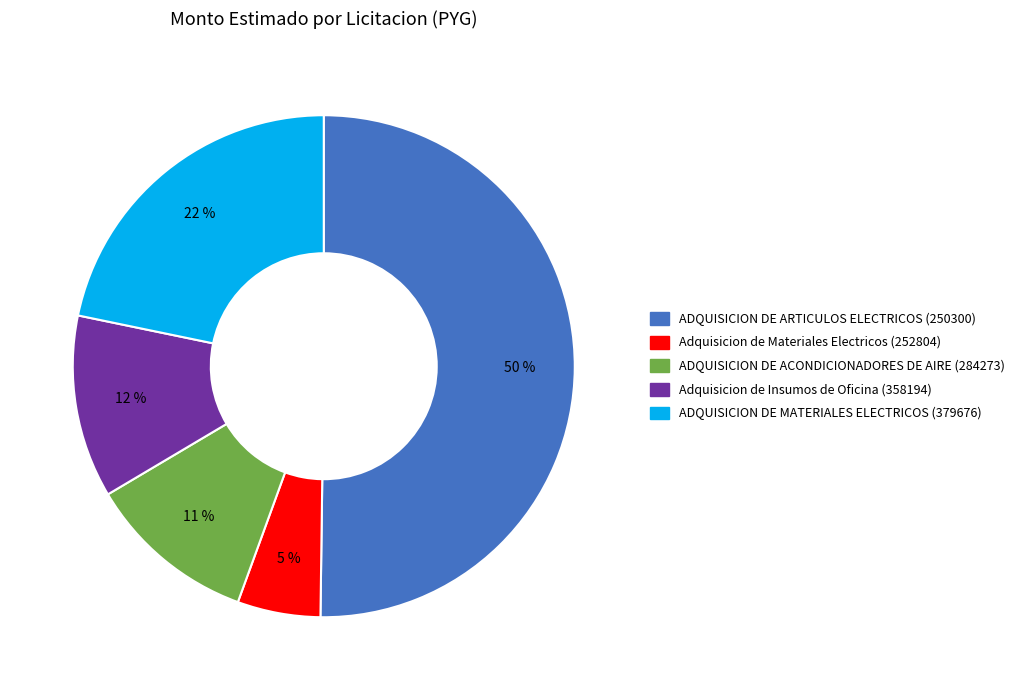

Which slice is the smallest?

Adquisicion de Materiales Electricos (252804)